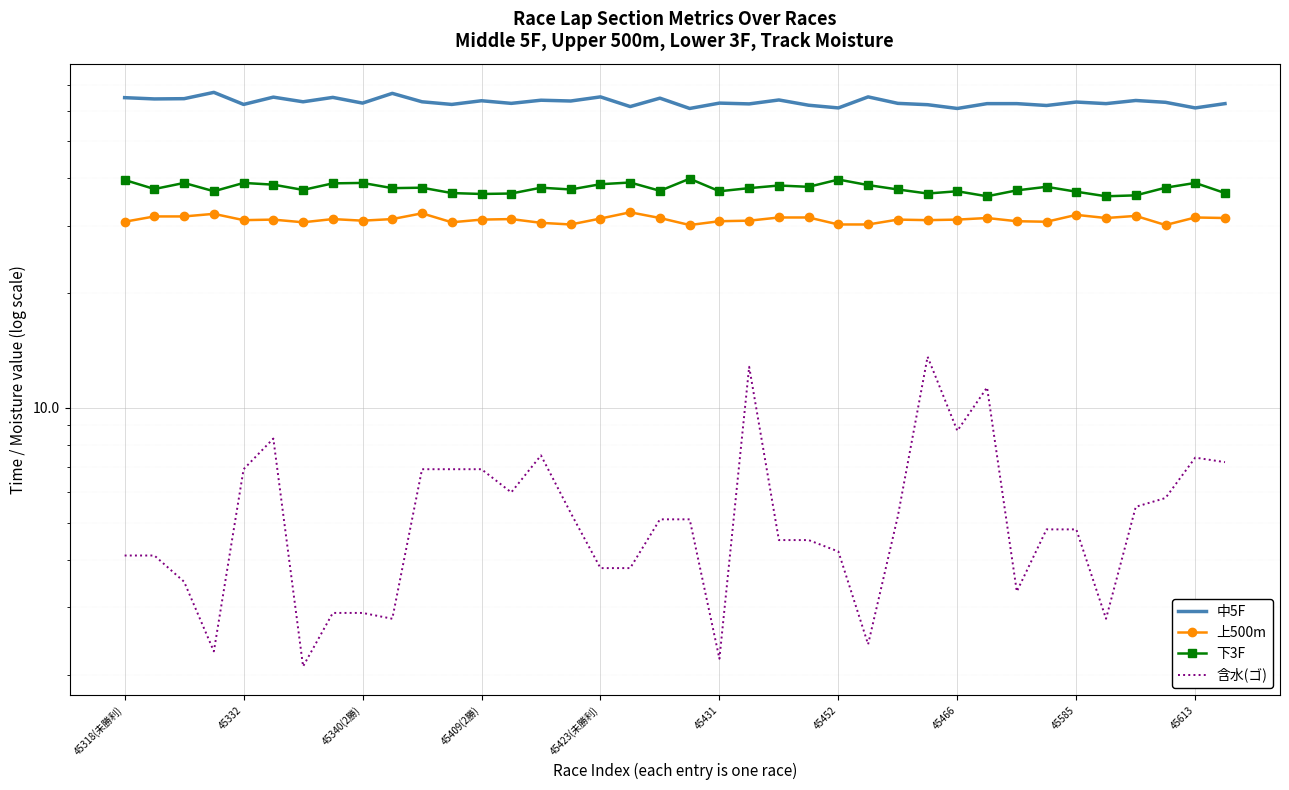

What is the value of the 上500m point at the 19th from the left?

31.4